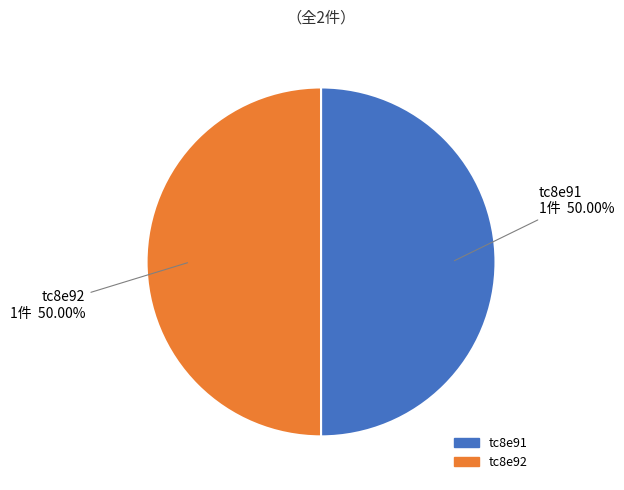

To the nearest percent, what is the difference between the largest and smallest slice percentages?

0%